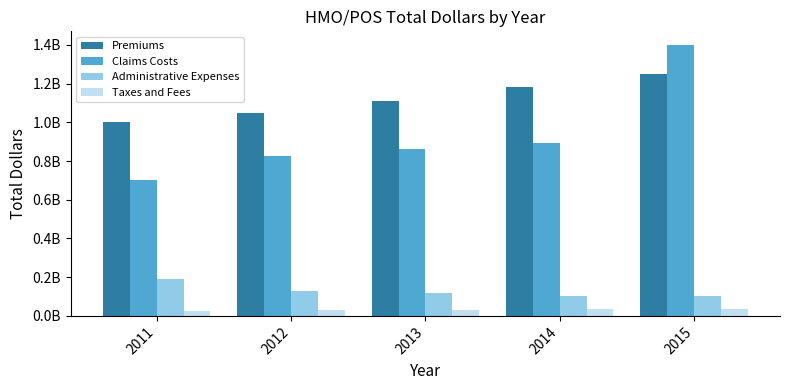

What are all the series names shown in the legend?

Premiums, Claims Costs, Administrative Expenses, Taxes and Fees